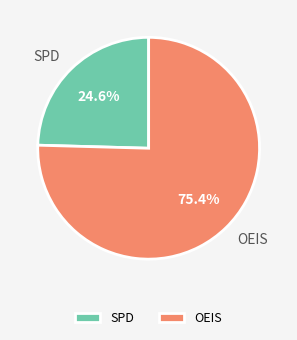

What is the total percentage of OEIS and SPD?

100.0%